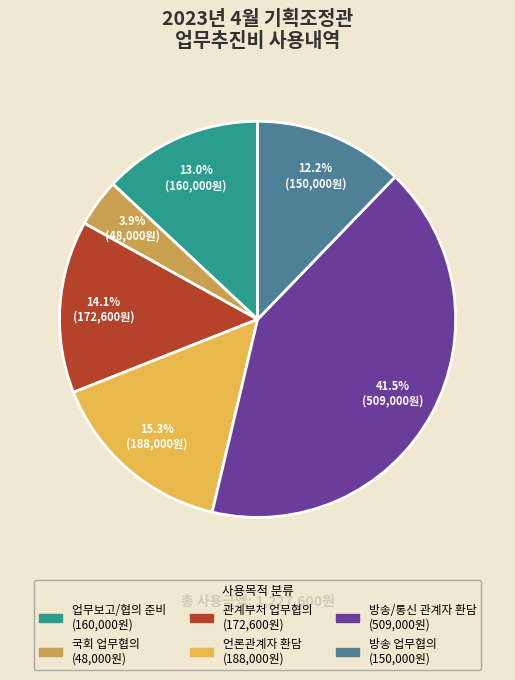

Is there any slice that represents more than half of the pie?

No